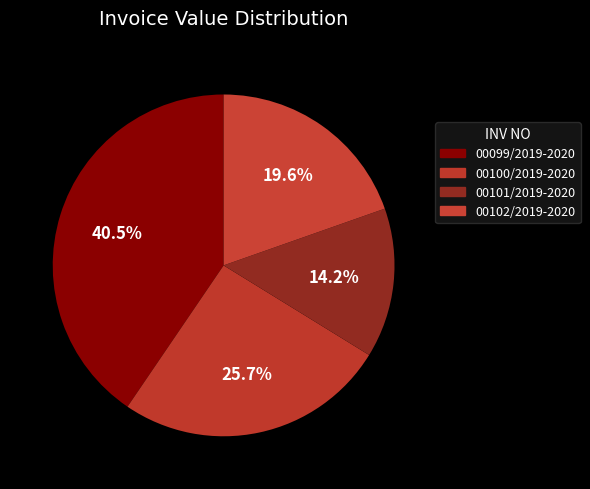

How many slices are in this pie chart?

4